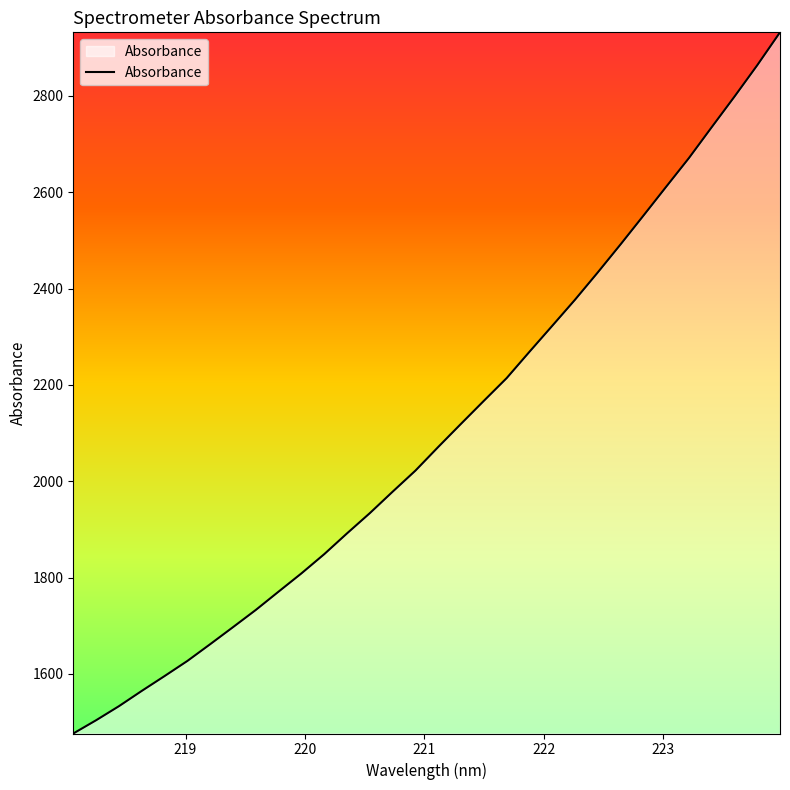

What is the difference between the maximum and minimum values?

1455.9